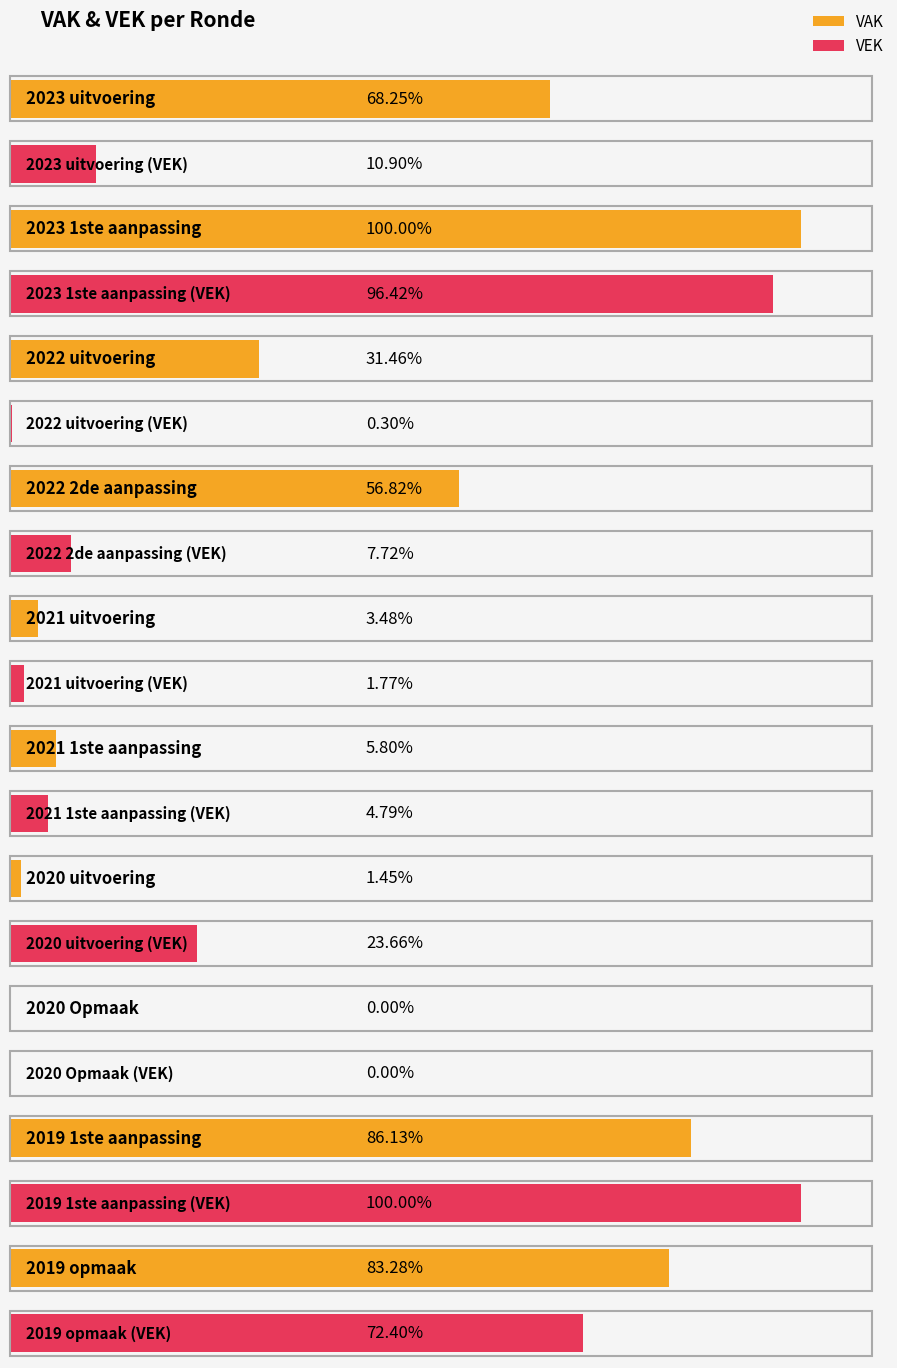

How many series are shown in this chart?

2